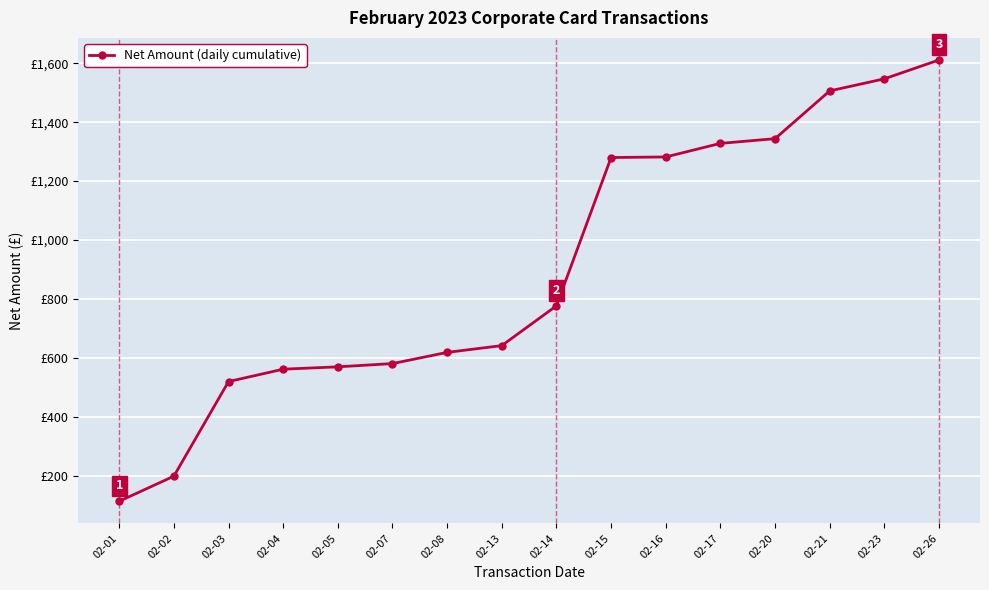

Rank the categories by value from highest to lowest.

02-26, 02-23, 02-21, 02-20, 02-17, 02-16, 02-15, 02-14, 02-13, 02-08, 02-07, 02-05, 02-04, 02-03, 02-02, 02-01